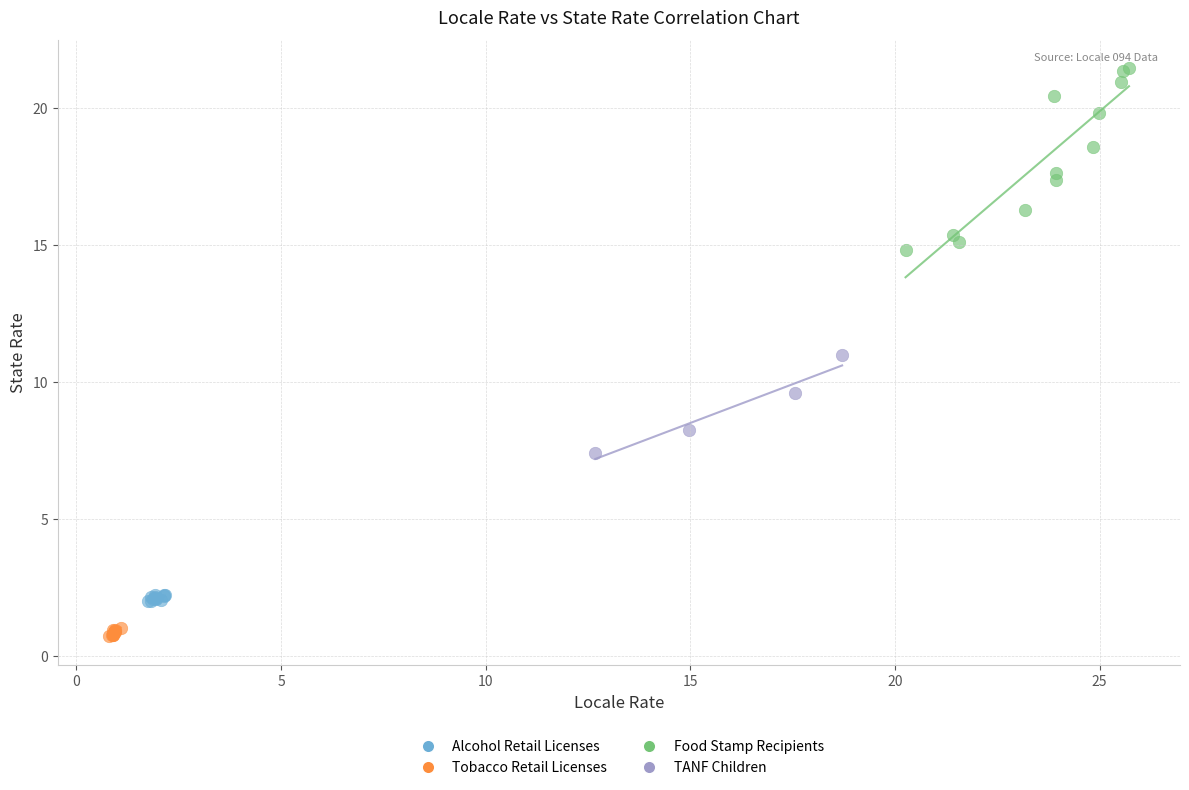

Which series has the widest spread of Y values?

Food Stamp Recipients